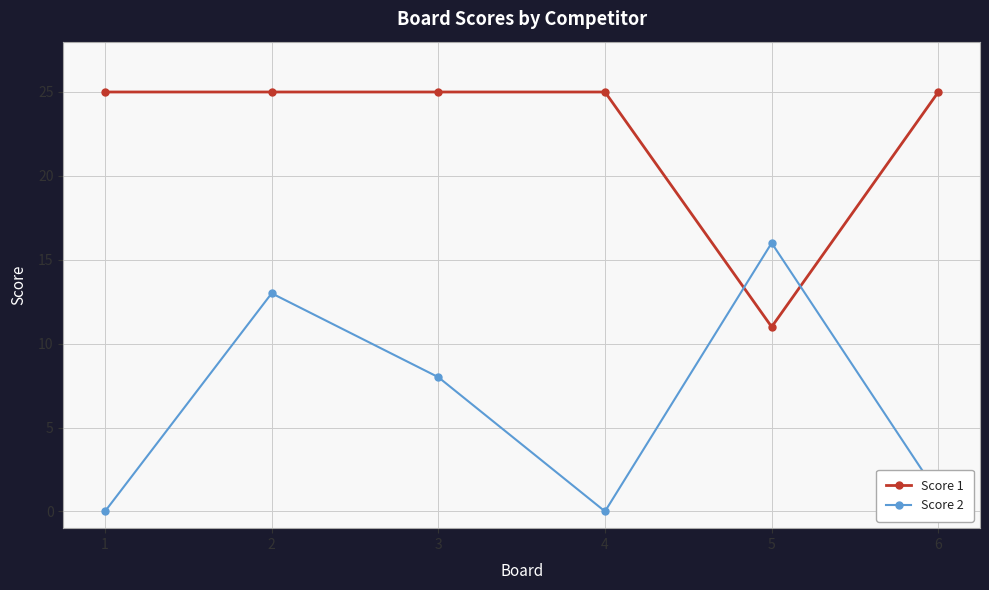

How many times do Score 1 and Score 2 cross each other?

2